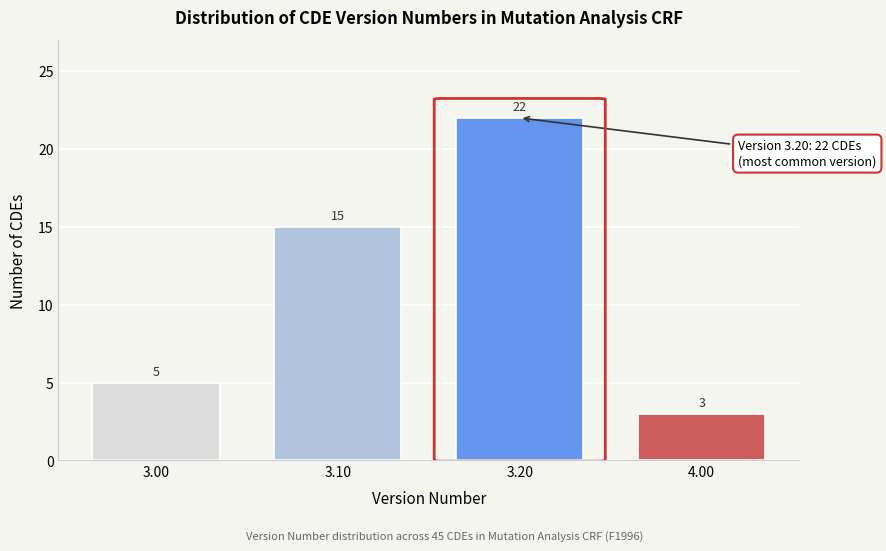

Reading left to right, list all the values displayed in this chart.

3.00=5	3.10=15	3.20=22	4.00=3